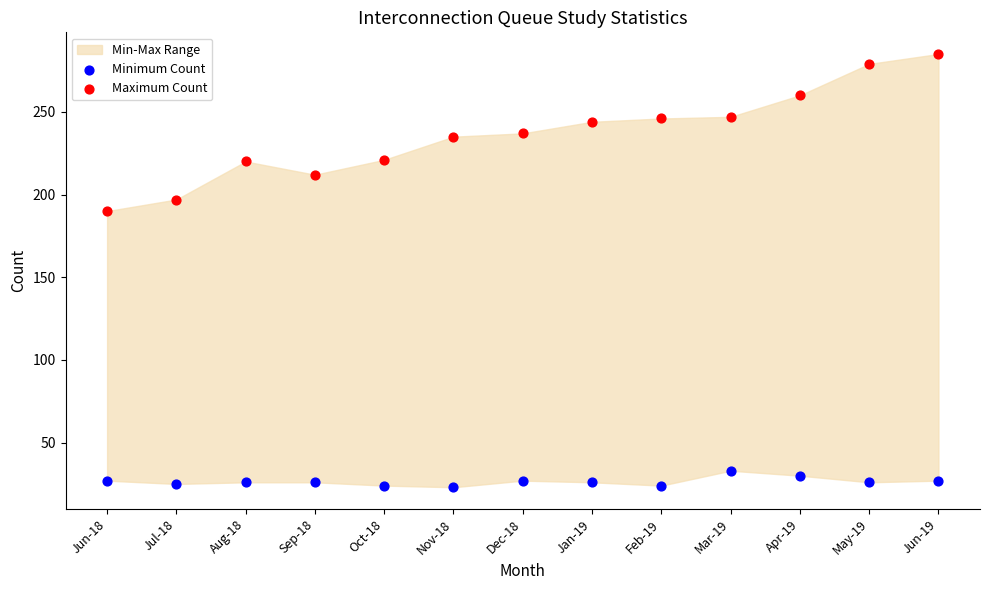

Which series reaches the minimum Y coordinate?

Minimum Count